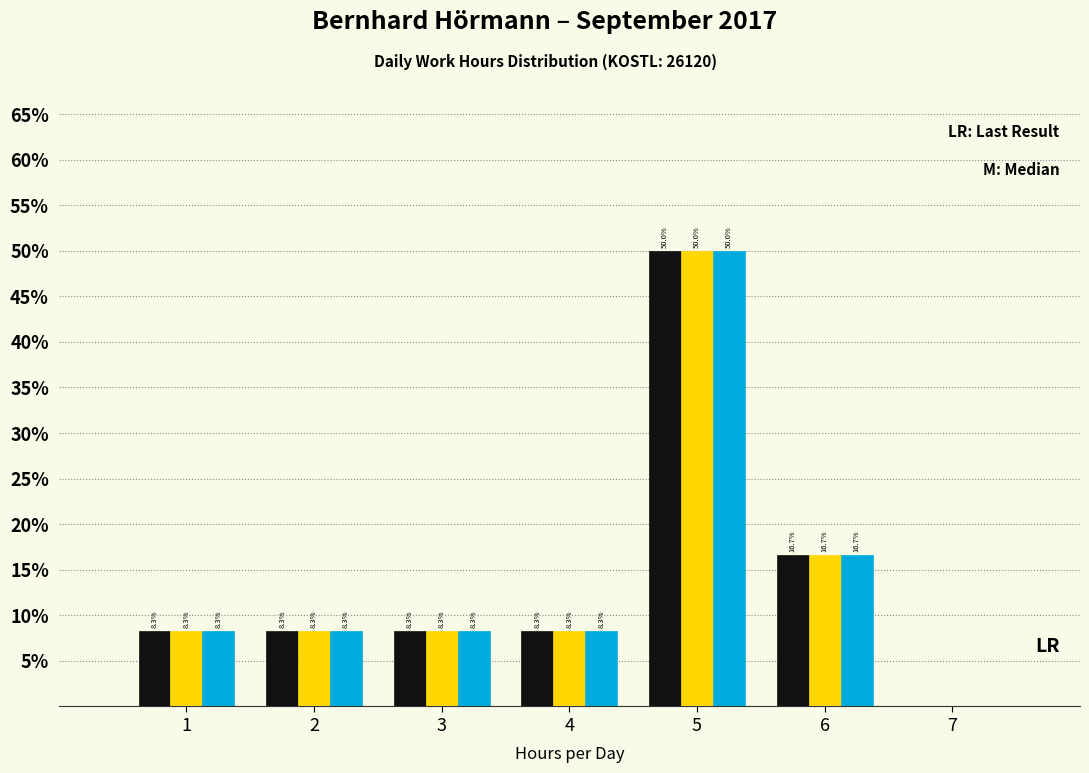

At which category does the chart reach its peak across all series?

5